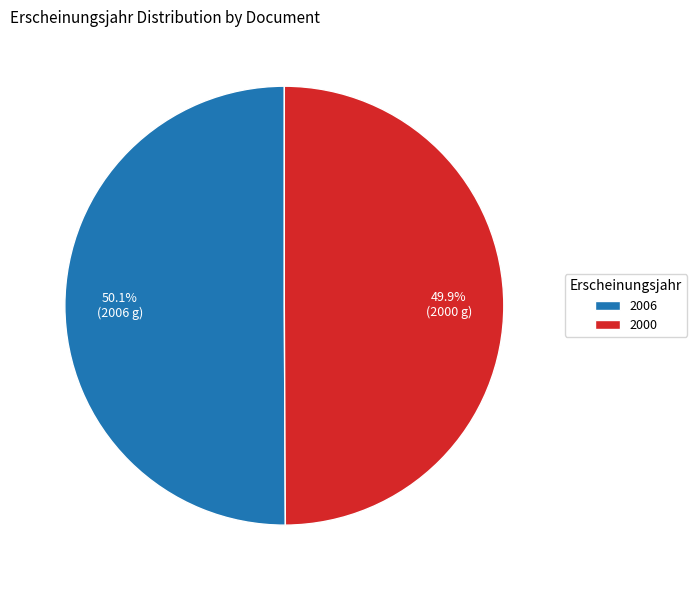

How much of the chart is everything except 2006?

49.9%